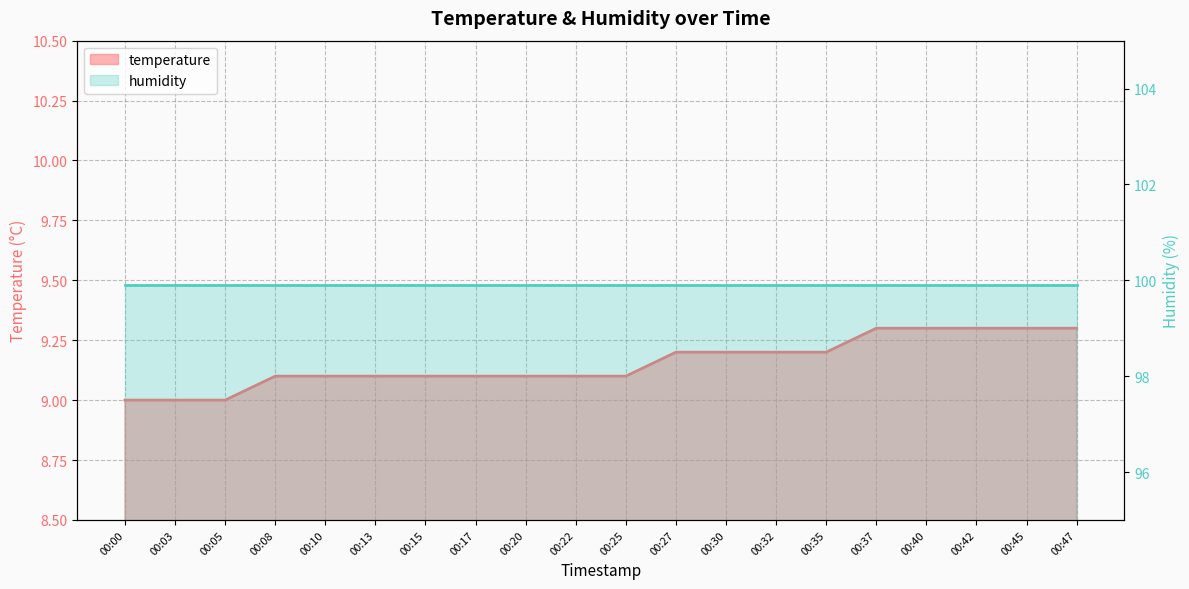

Reading left to right, what are all the values shown in this chart?

9.0	9.0	9.0	9.1	9.1	9.1	9.1	9.1	9.1	9.1	9.1	9.2	9.2	9.2	9.2	9.3	9.3	9.3	9.3	9.3